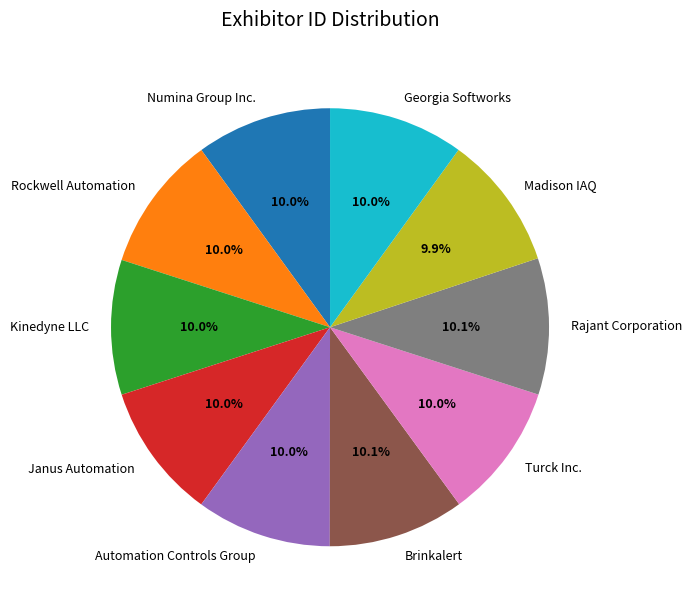

What is the ratio of the value at Automation Controls Group to the value at Madison IAQ?

1.0